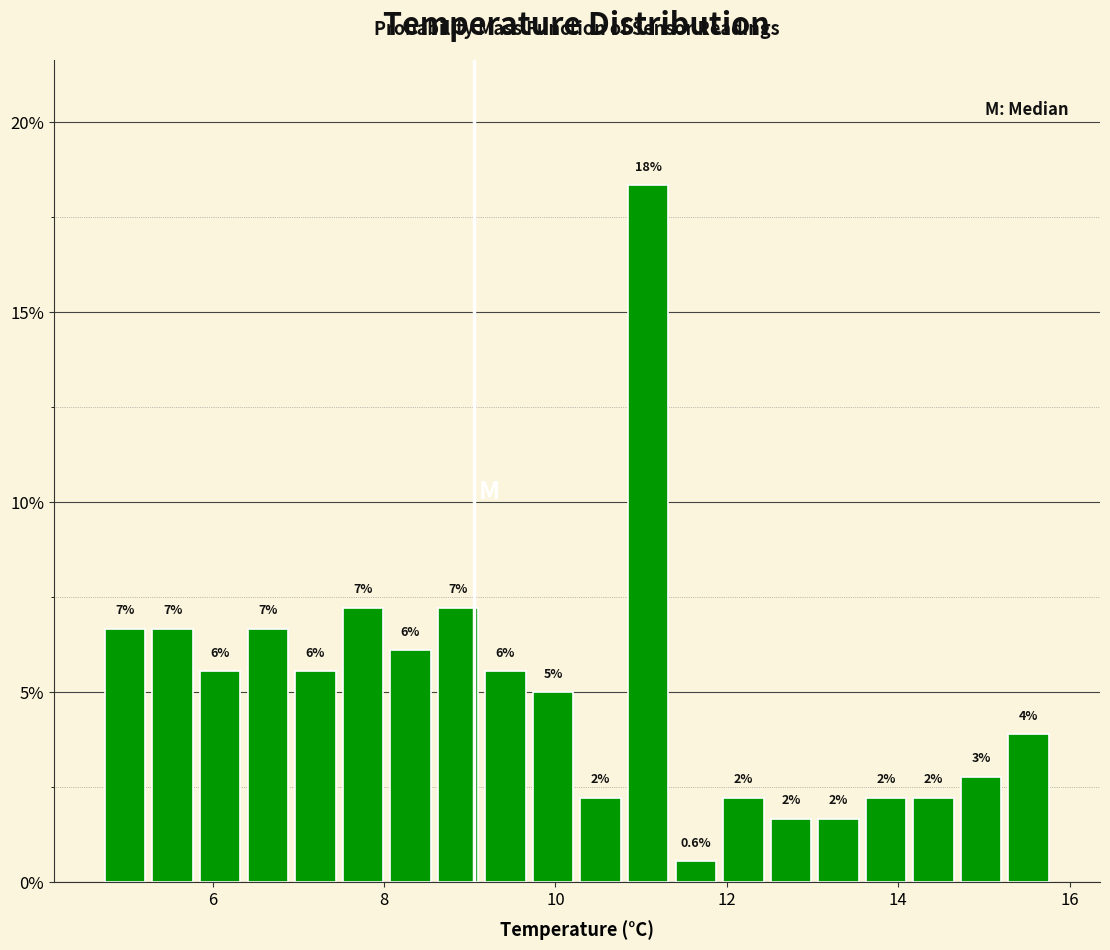

Around what value on the x-axis is the tallest bar? Give the approximate position of its centre, as read against the axis.

11.0